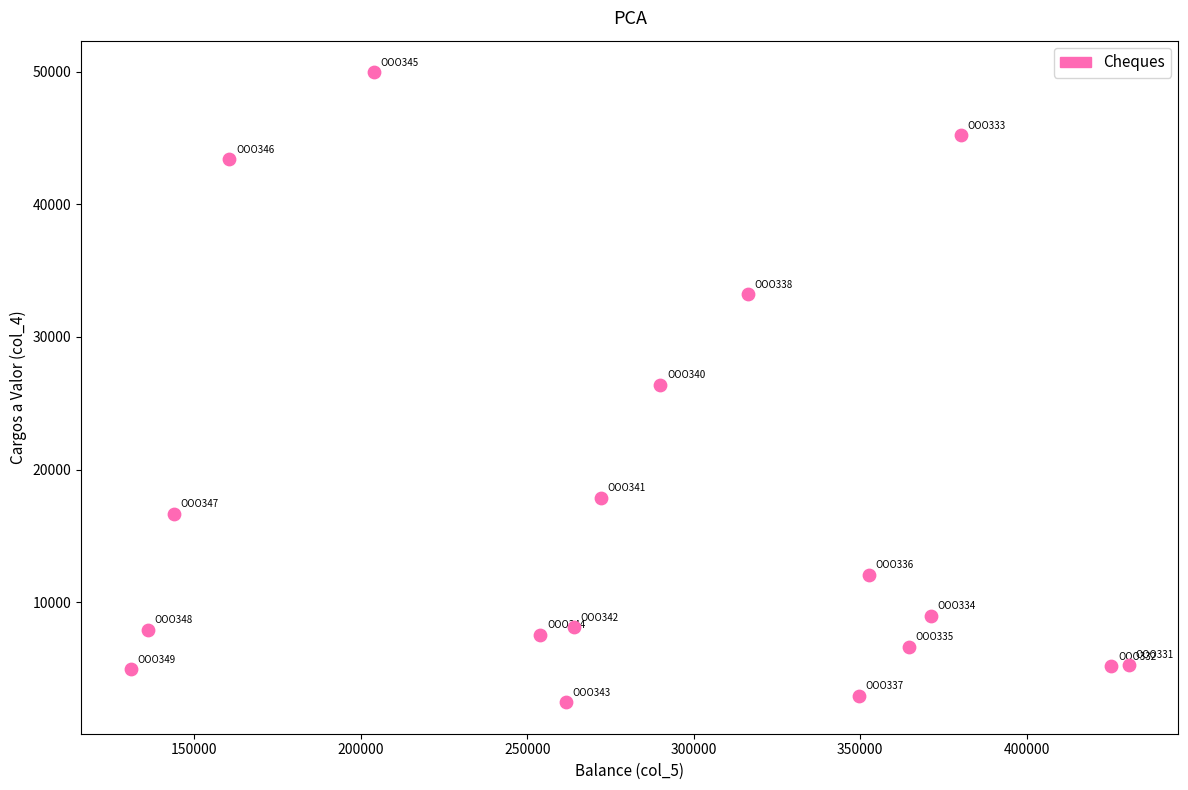

What is the range of X values (max minus min)?

299450.0